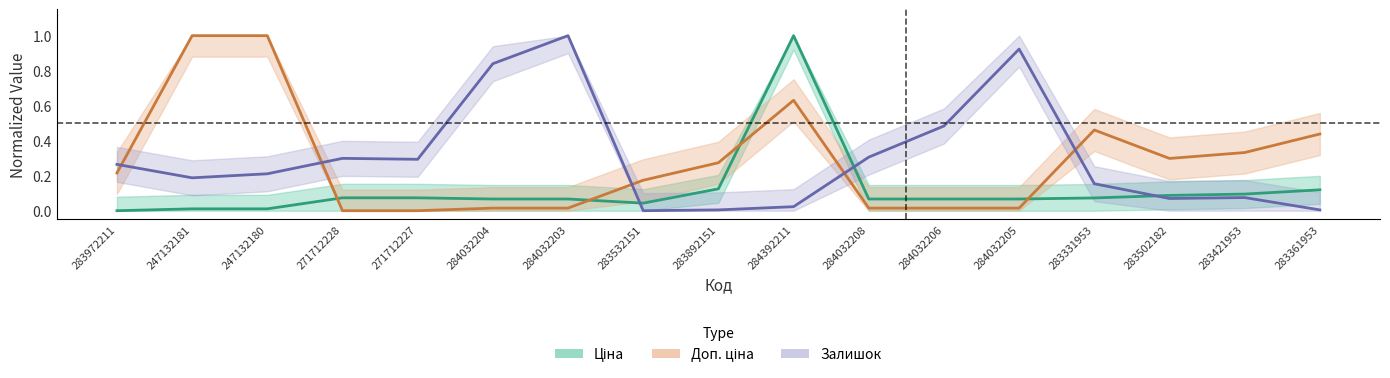

The Залишок series shows 0.4 at 283532151. True or false?

False